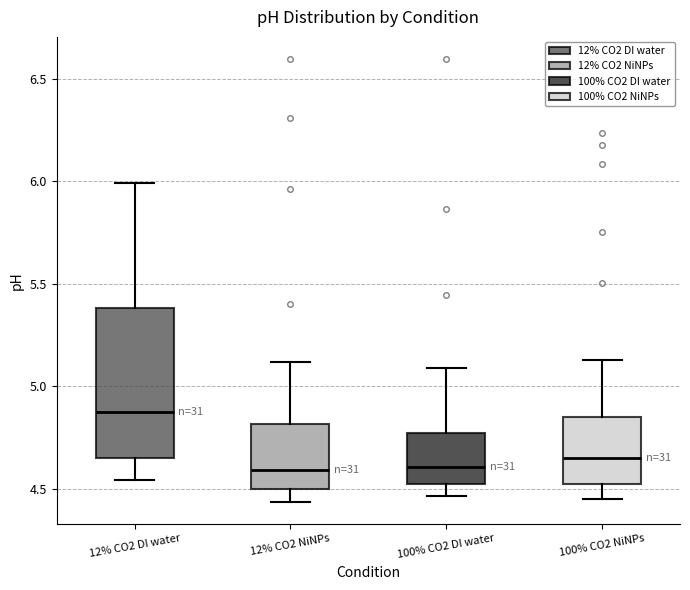

Reading left to right, transcribe this box plot: for each box, give where its median line is, the range the box spans, and where its two whiskers end, as read against the y-axis. The values are not printed on the chart, so give them approximately, as read against the axis.

12% CO2 DI water: median 4.90, box 4.65 to 5.40, whiskers 4.55 to 6.00
12% CO2 NiNPs: median 4.60, box 4.50 to 4.80, whiskers 4.45 to 5.10
100% CO2 DI water: median 4.60, box 4.50 to 4.75, whiskers 4.45 to 5.10
100% CO2 NiNPs: median 4.65, box 4.50 to 4.85, whiskers 4.45 to 5.15